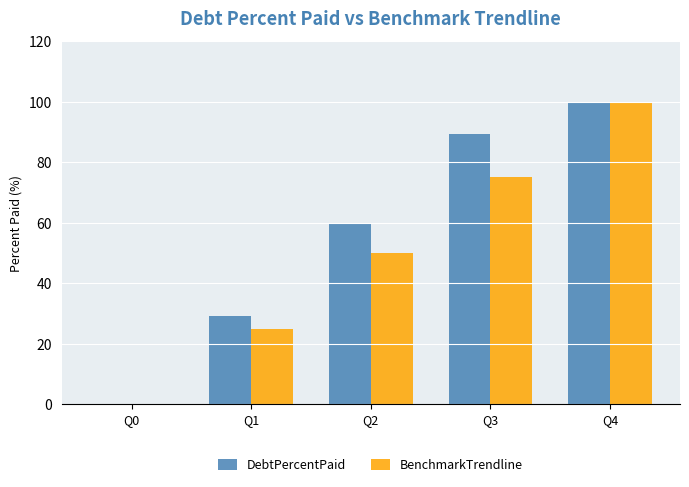

Reading right to left, transcribe all the data shown in this chart.

DebtPercentPaid: 100.0	89.5	59.7	29.3	0.0
BenchmarkTrendline: 100.0	75.0	50.0	25.0	0.0